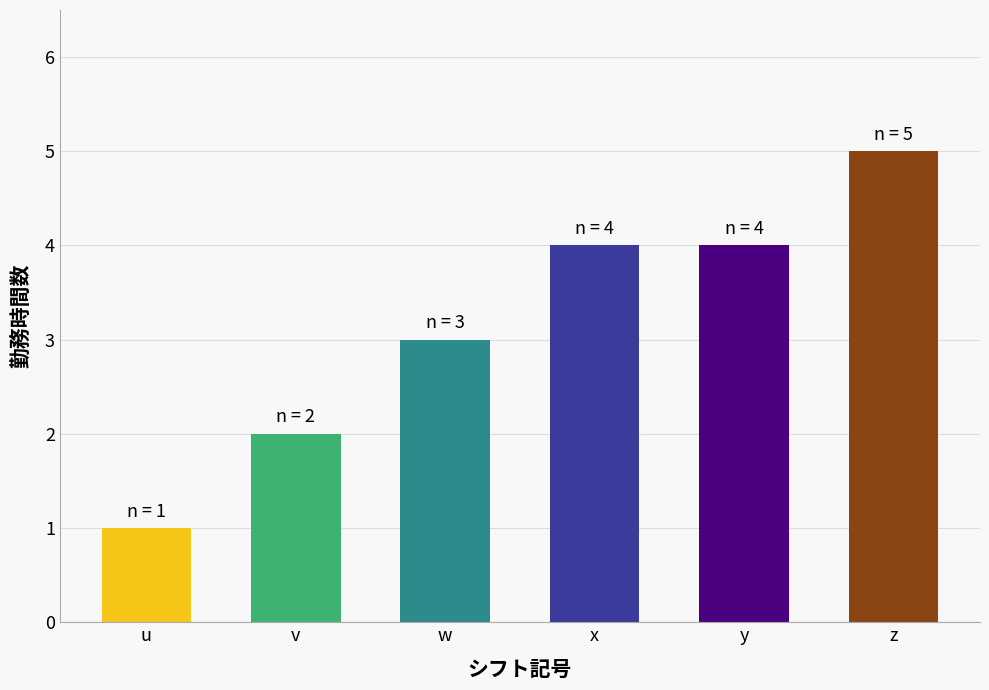

Which label corresponds to the largest value in the chart?

z